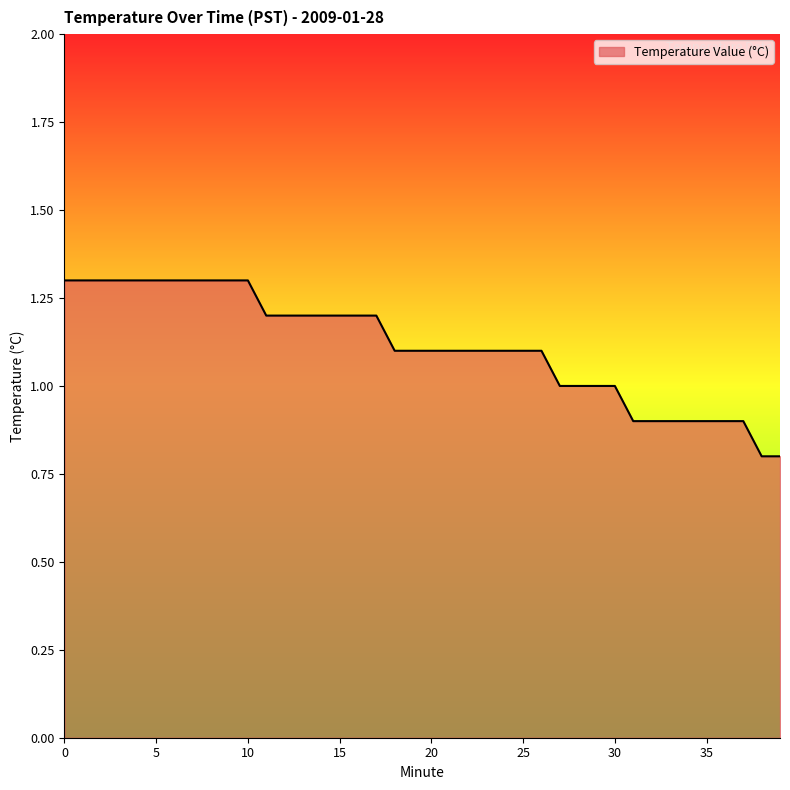

What is the difference between the maximum and minimum values?

0.5